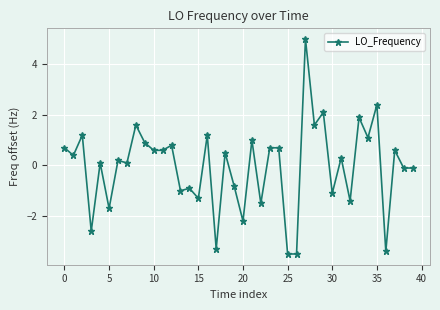

What is the sum of all values?

-2.1